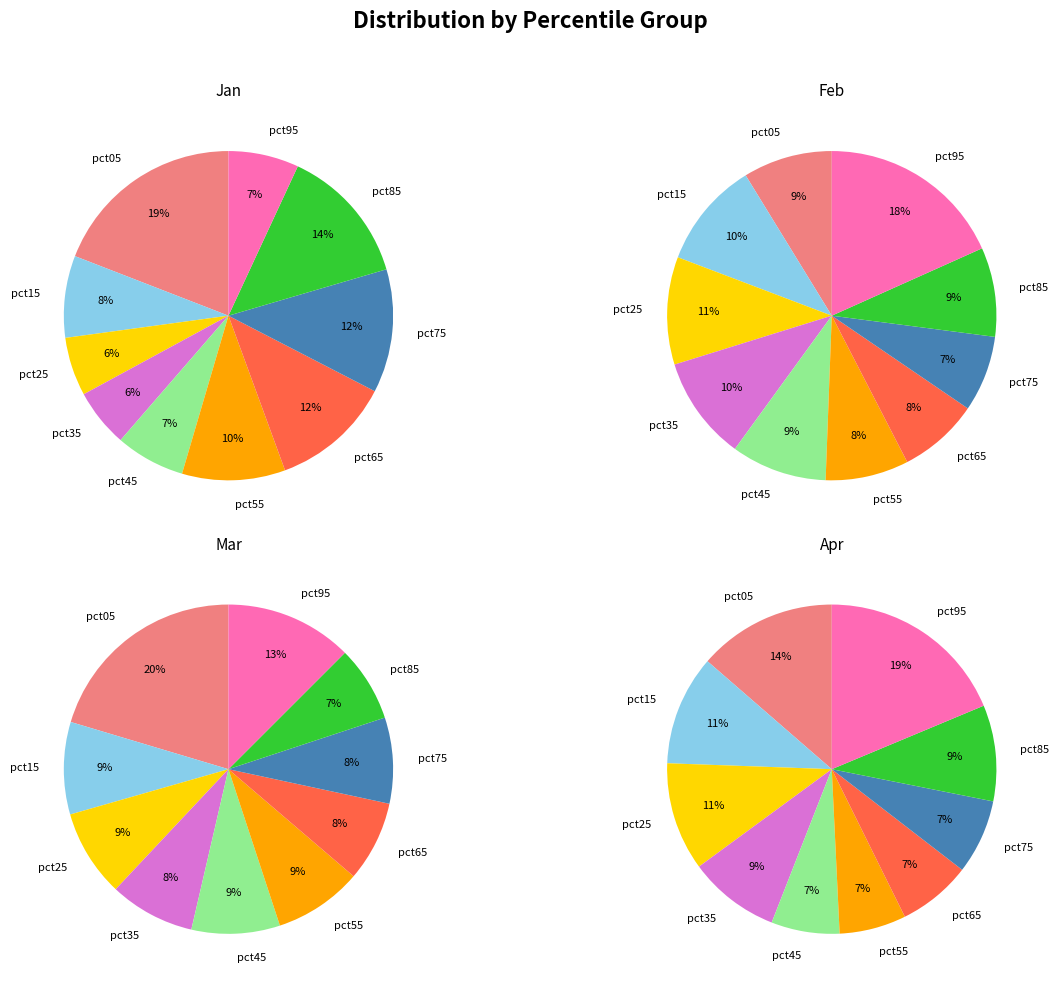

True or false: pct55 accounts for 7% of the total.

True